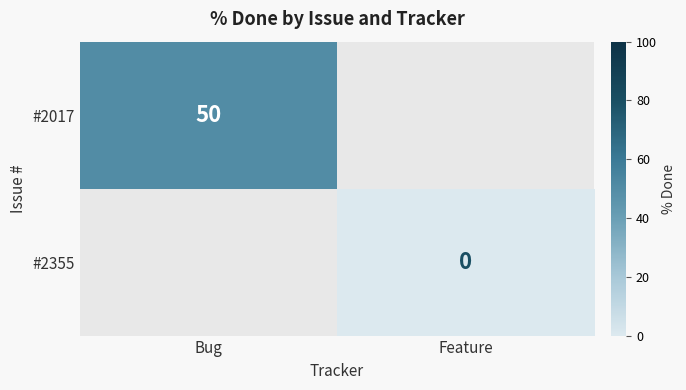

The value of #2017 at Bug is 50. True or false?

True